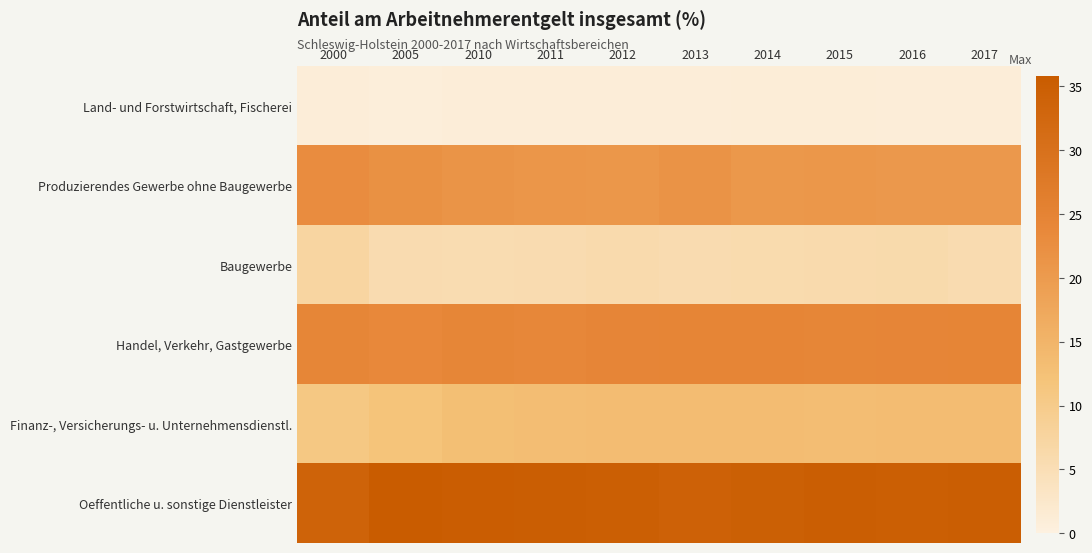

Reading left to right, transcribe all the data shown in this chart.

Land- und Forstwirtschaft, Fischerei: 2000=0.9	2005=0.8	2010=0.9	2011=0.9	2012=0.9	2013=0.9	2014=1.0	2015=1.0	2016=0.9	2017=0.9
Produzierendes Gewerbe ohne Baugewerbe: 2000=22.9	2005=22.0	2010=21.3	2011=21.1	2012=20.7	2013=21.4	2014=20.6	2015=20.7	2016=20.5	2017=20.5
Baugewerbe: 2000=7.3	2005=5.6	2010=5.5	2011=5.7	2012=5.9	2013=5.7	2014=5.8	2015=5.9	2016=6.1	2017=5.6
Handel, Verkehr, Gastgewerbe: 2000=24.3	2005=23.9	2010=24.2	2011=24.0	2012=24.4	2013=24.5	2014=24.6	2015=24.2	2016=24.4	2017=24.5
Finanz-, Versicherungs- u. Unternehmensdienstl.: 2000=10.9	2005=11.9	2010=12.9	2011=13.2	2012=13.3	2013=13.3	2014=13.3	2015=13.2	2016=13.3	2017=13.3
Oeffentliche u. sonstige Dienstleister: 2000=33.8	2005=35.8	2010=35.3	2011=35.0	2012=34.7	2013=34.2	2014=34.6	2015=35.0	2016=34.9	2017=35.1